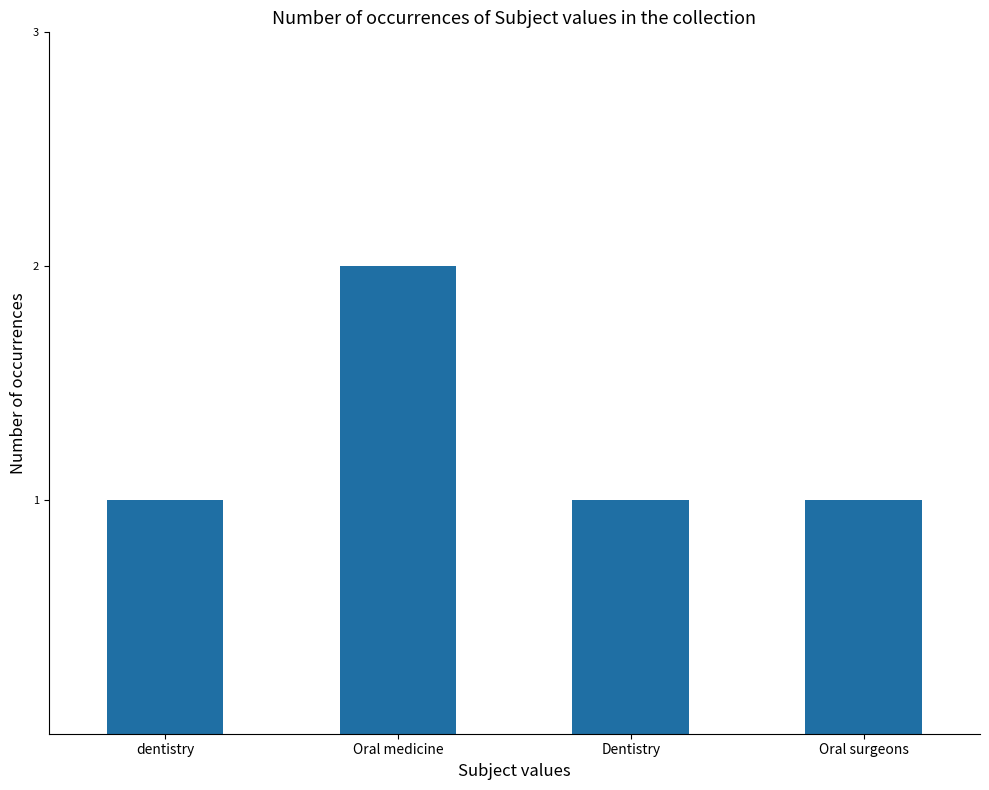

How many bars are there in total?

4